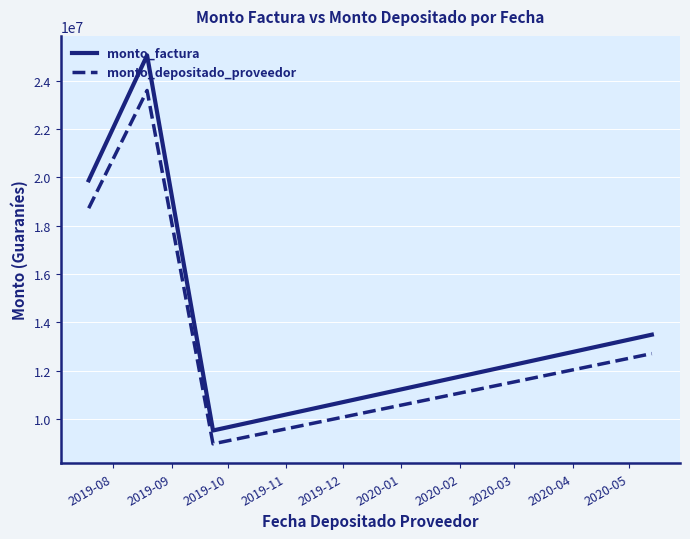

What is the smallest value displayed?

8972751